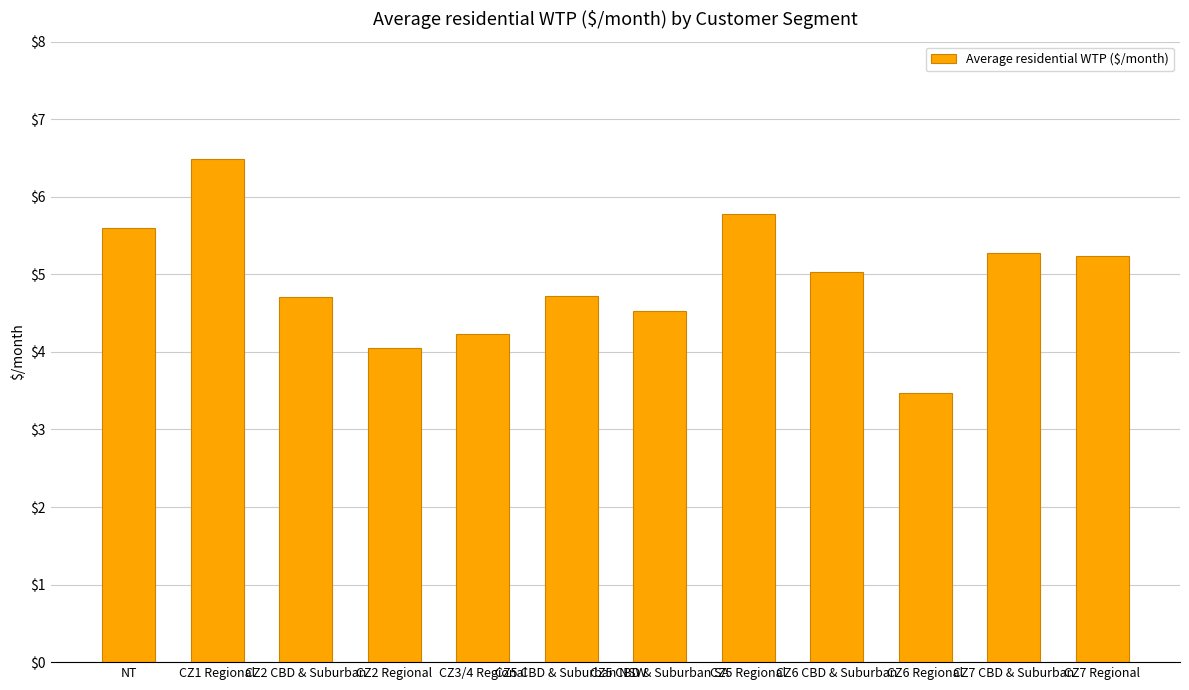

At which label does the data first exceed 5?

NT